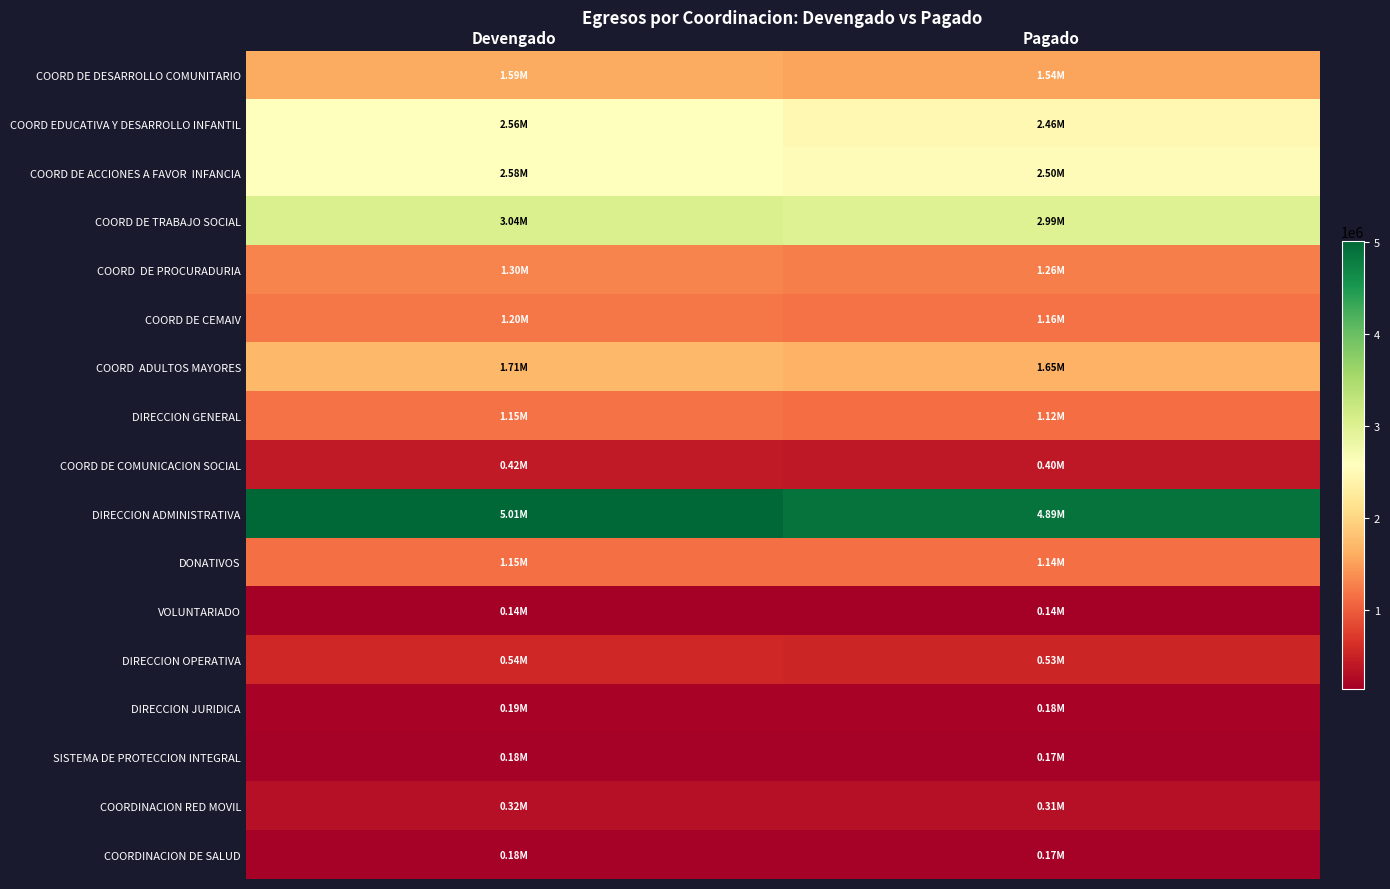

What is the total value across all series at Devengado?

23239306.6